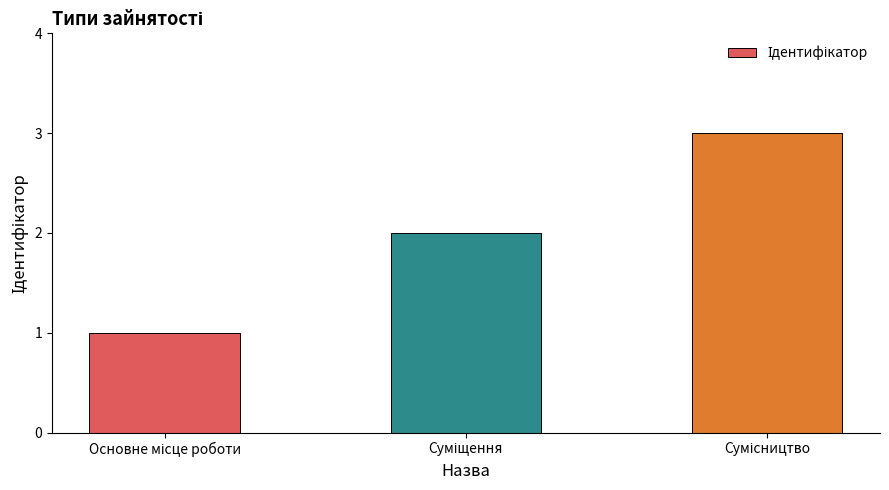

What is the sum of all values?

6